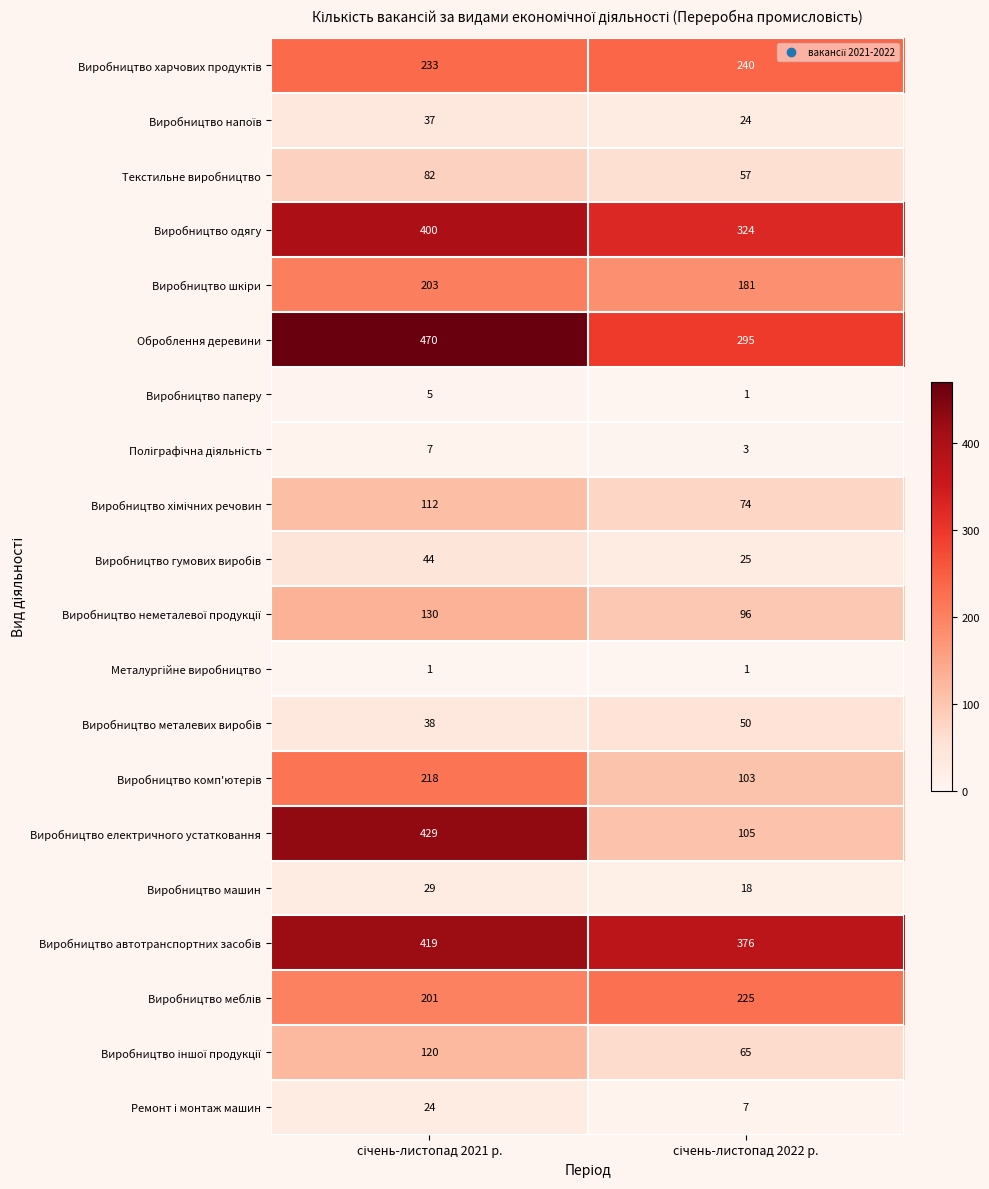

Which series has the widest spread of values?

Виробництво електричного устатковання